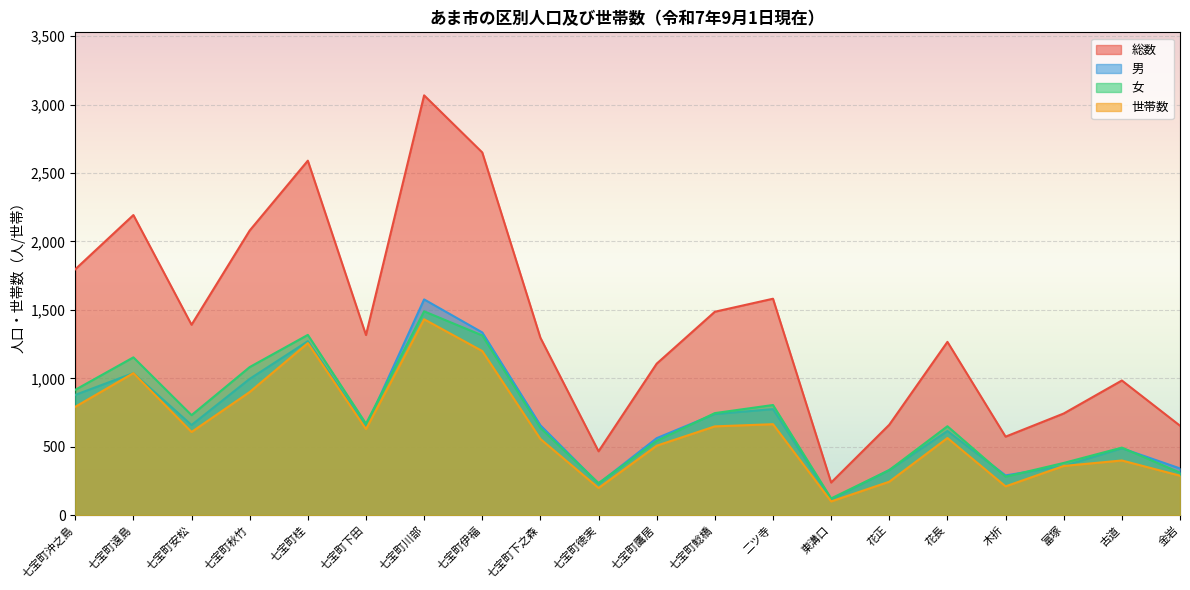

Which has a higher value, 二ツ寺 or 木折?

二ツ寺